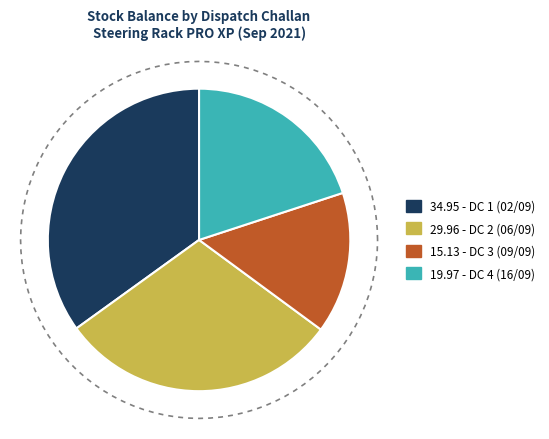

Is it true that DC 4 (16/09) is 92% of the pie?

False